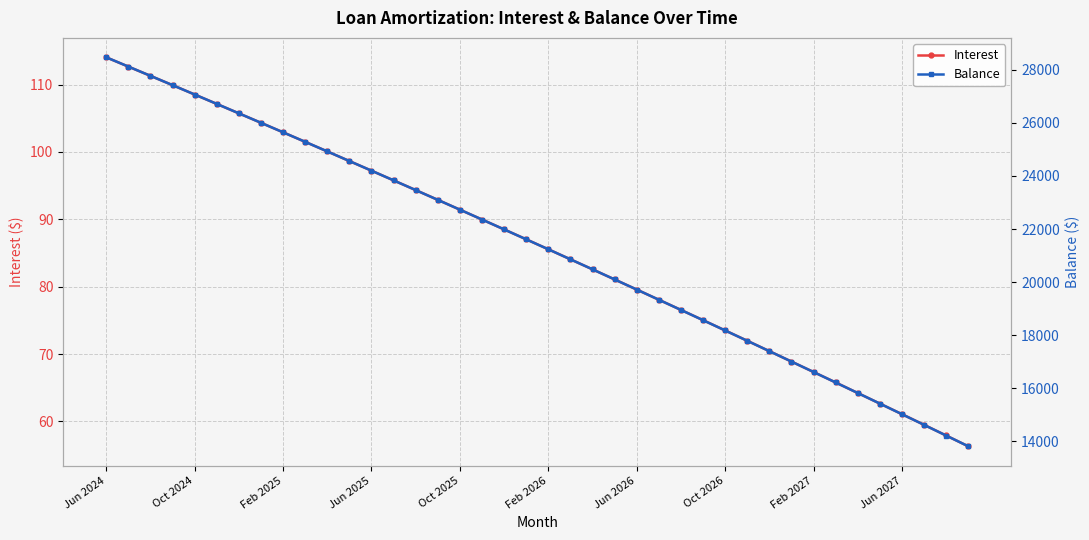

Which series has the largest total across all categories?

Balance